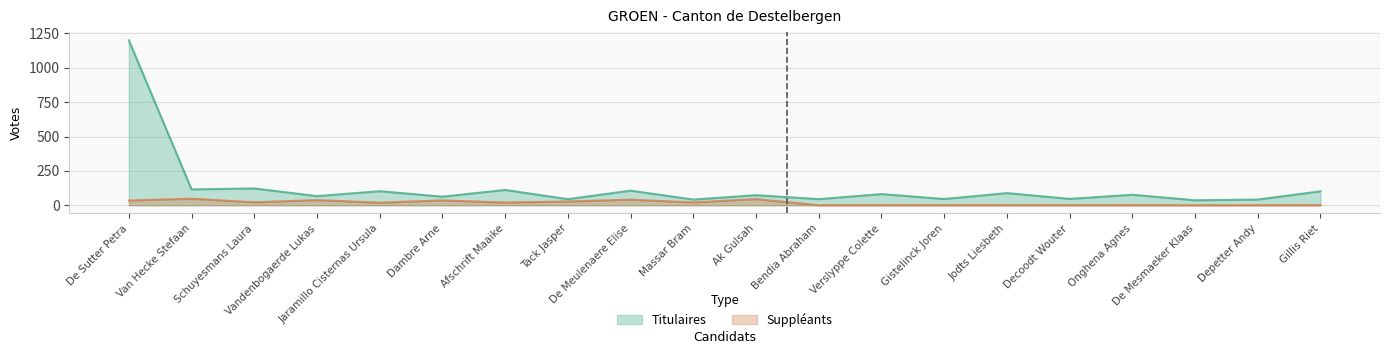

What is the difference between the maximum and minimum values in the Titulaires series?

1164